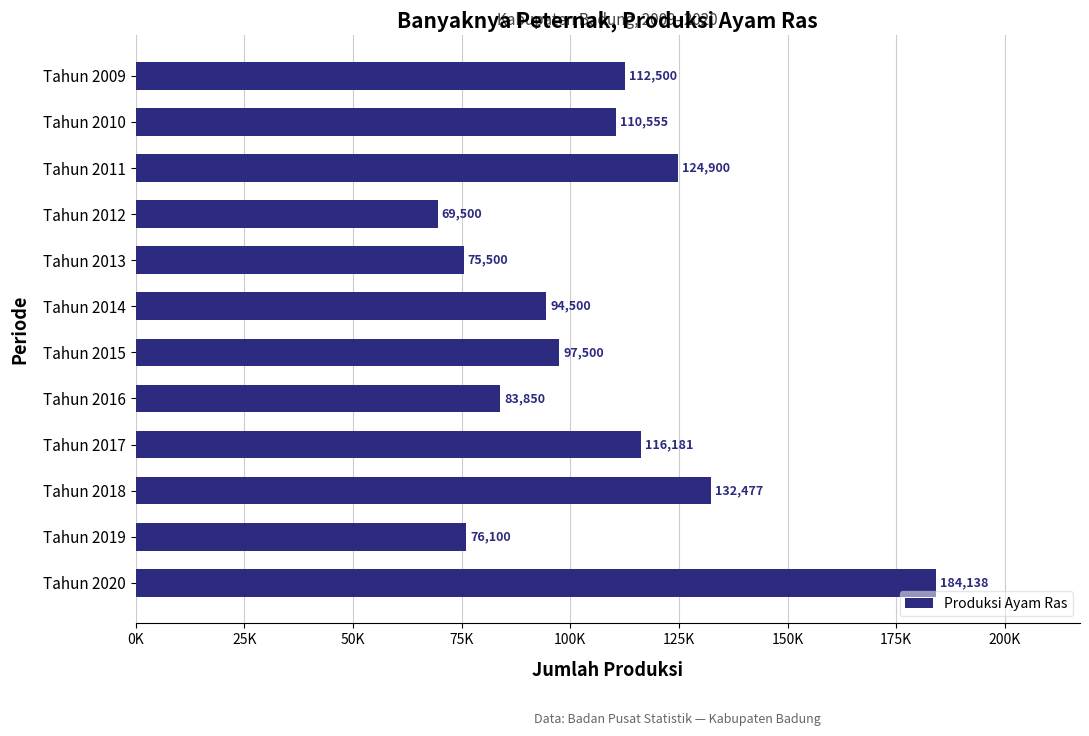

Does the chart contain any negative values?

No